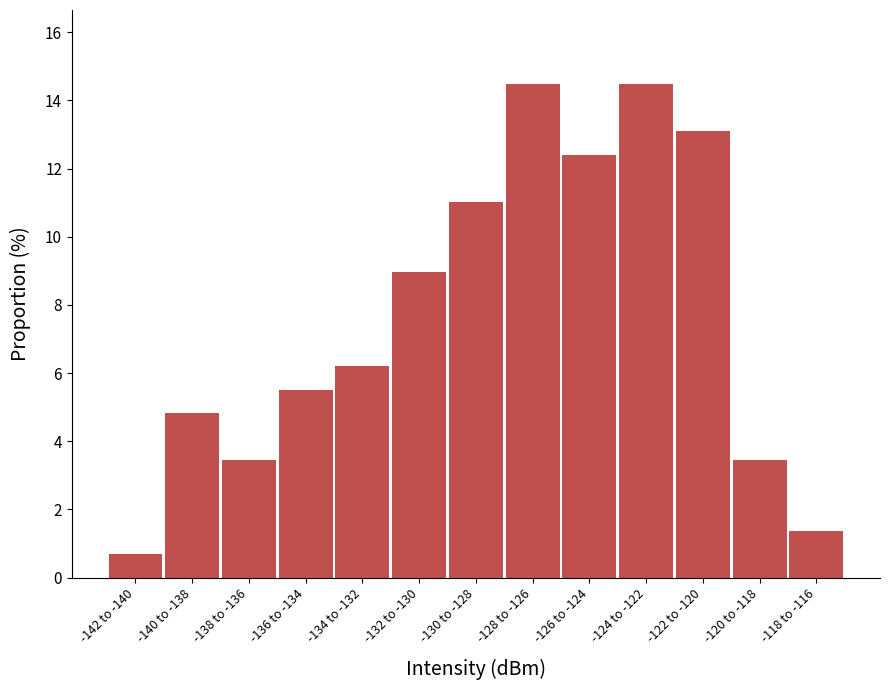

Reading left to right, transcribe all the data shown in this chart.

-142 to -140=0.7	-140 to -138=4.8	-138 to -136=3.4	-136 to -134=5.5	-134 to -132=6.2	-132 to -130=9.0	-130 to -128=11.0	-128 to -126=14.5	-126 to -124=12.4	-124 to -122=14.5	-122 to -120=13.1	-120 to -118=3.4	-118 to -116=1.4